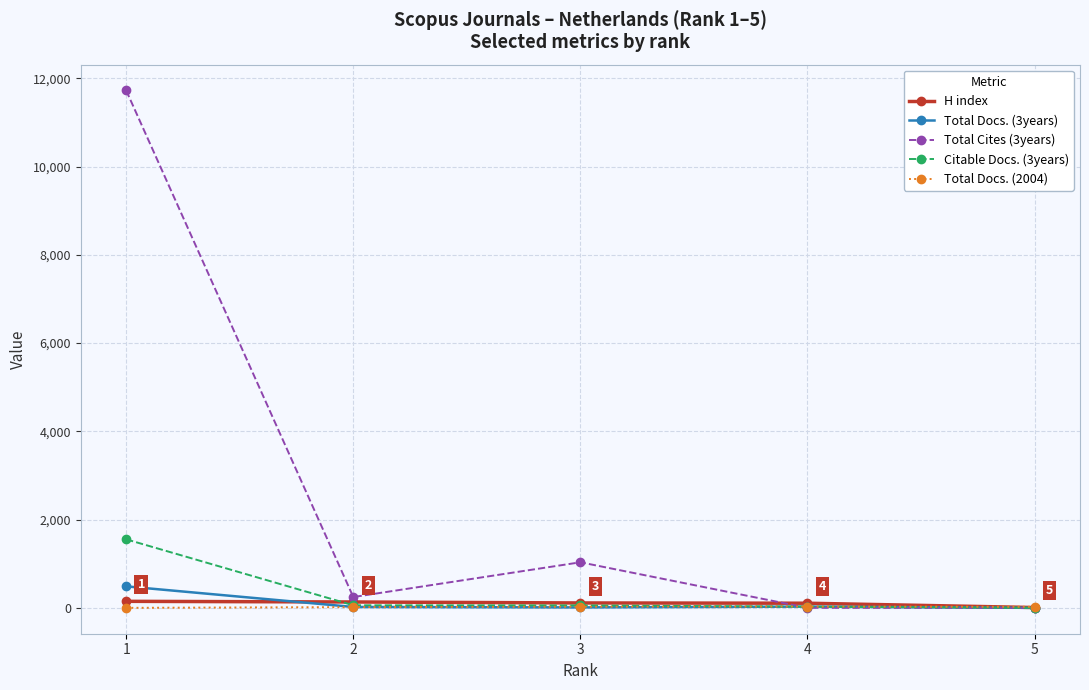

How many lines are shown in the chart?

5